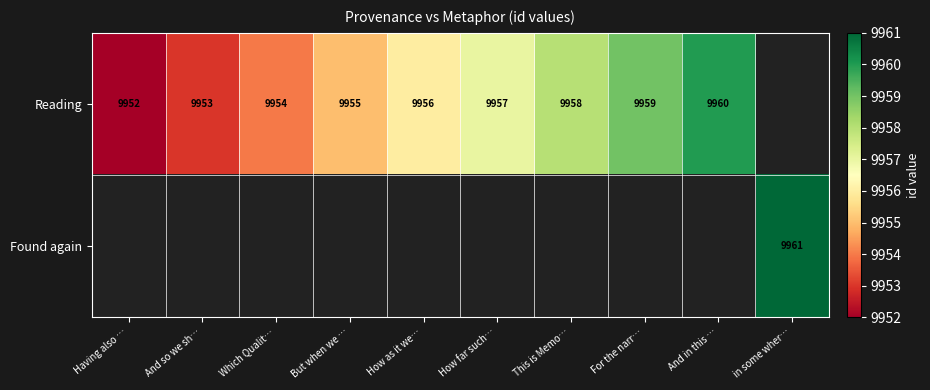

The value of Reading at This is Memo… is 9958. True or false?

True